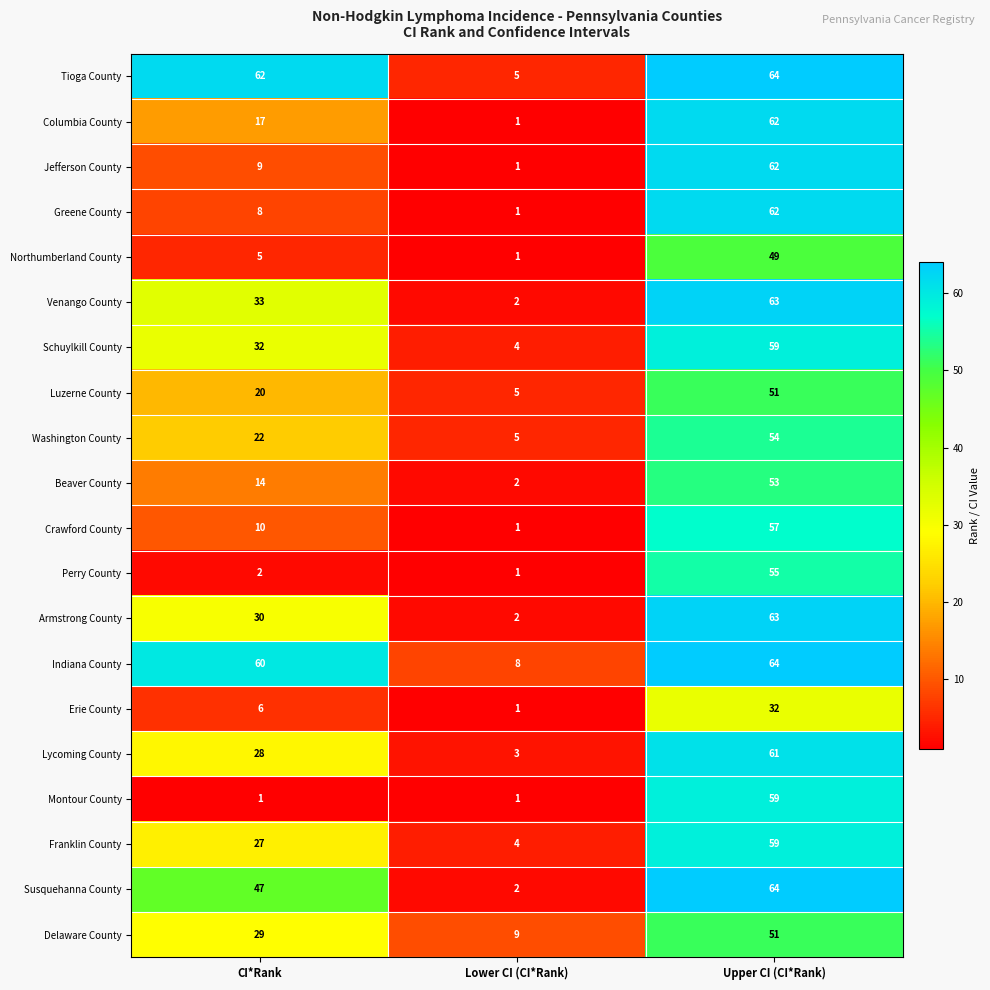

At how many categories does at least one series exceed 61?

2